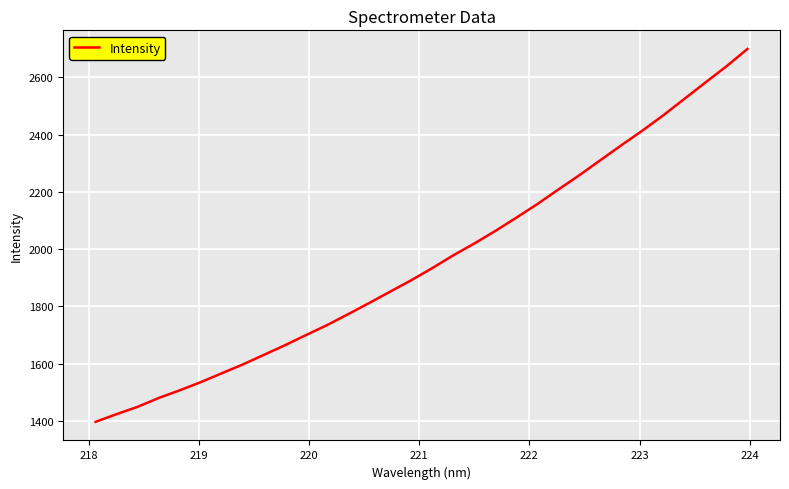

What is the smallest value displayed?

1396.9